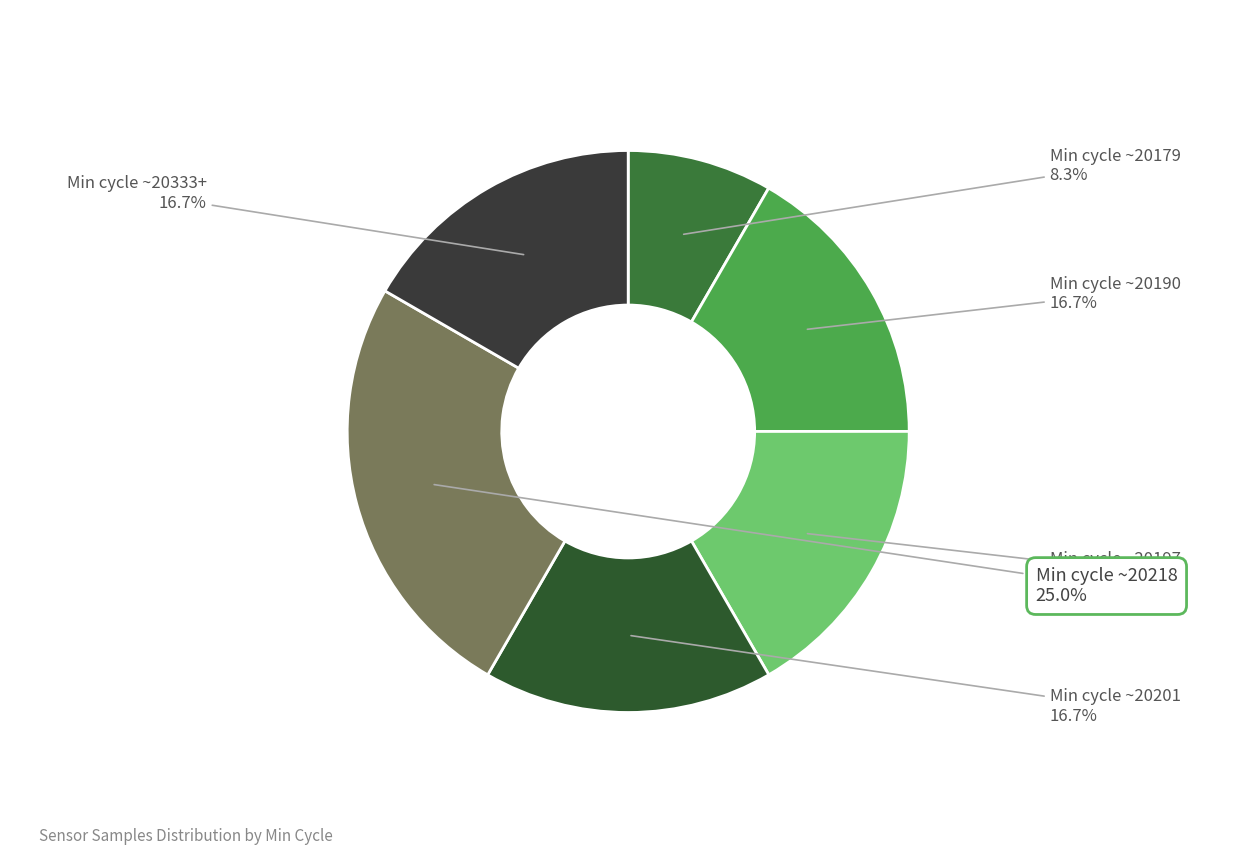

Count the number of slices in the pie.

6